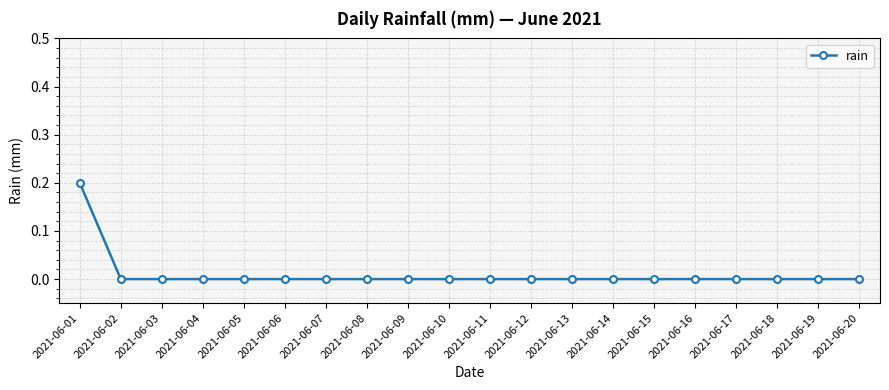

Which label corresponds to the largest value in the chart?

2021-06-01